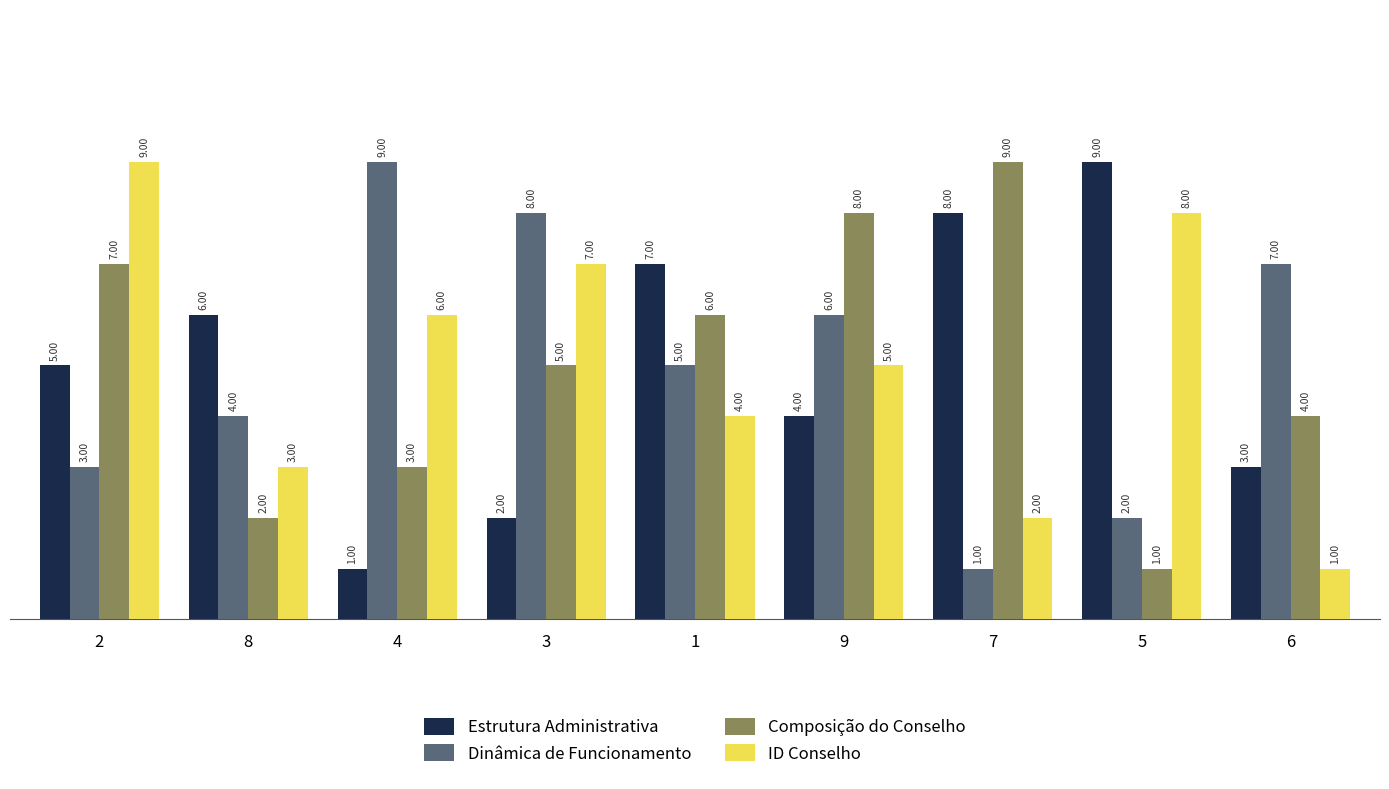

What are all the series names shown in the legend?

Estrutura Administrativa, Dinâmica de Funcionamento, Composição do Conselho, ID Conselho